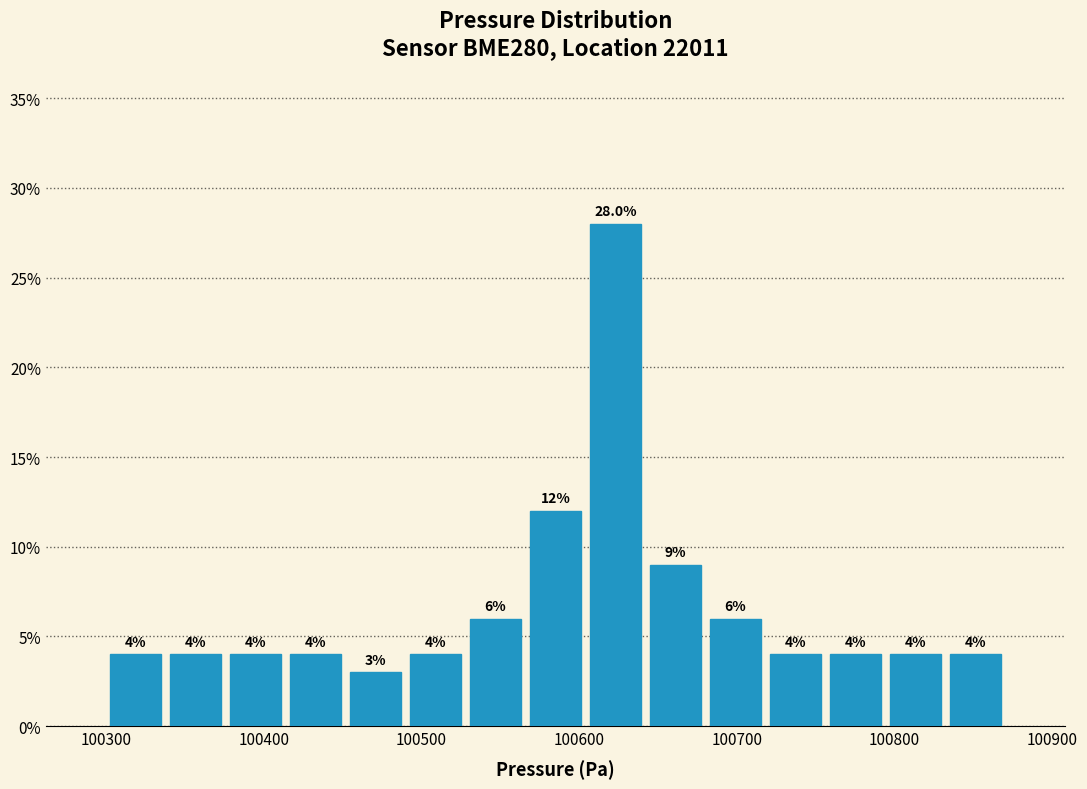

Read against the x-axis, roughly where is the centre of the tallest bar?

100620